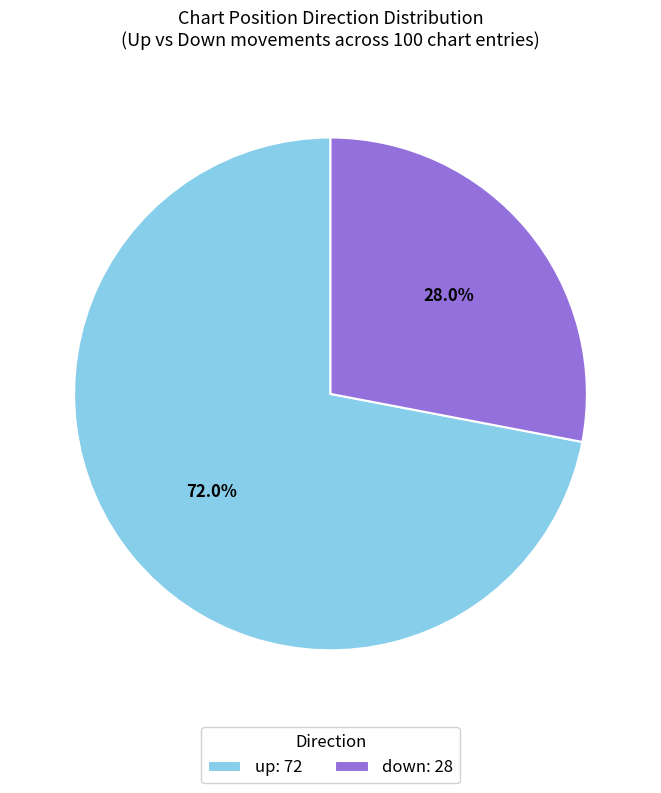

What percentage is the down slice, to the nearest percent?

28%